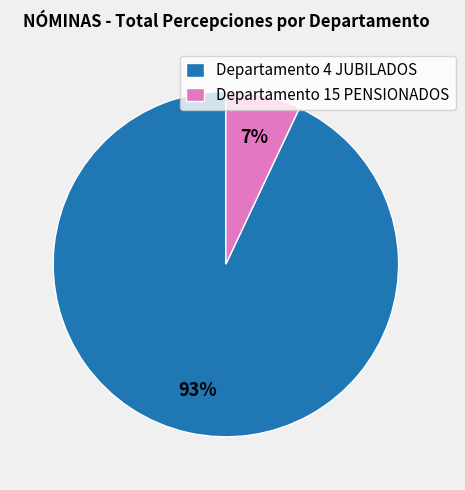

Is it true that Departamento 4 JUBILADOS is 93% of the pie?

True